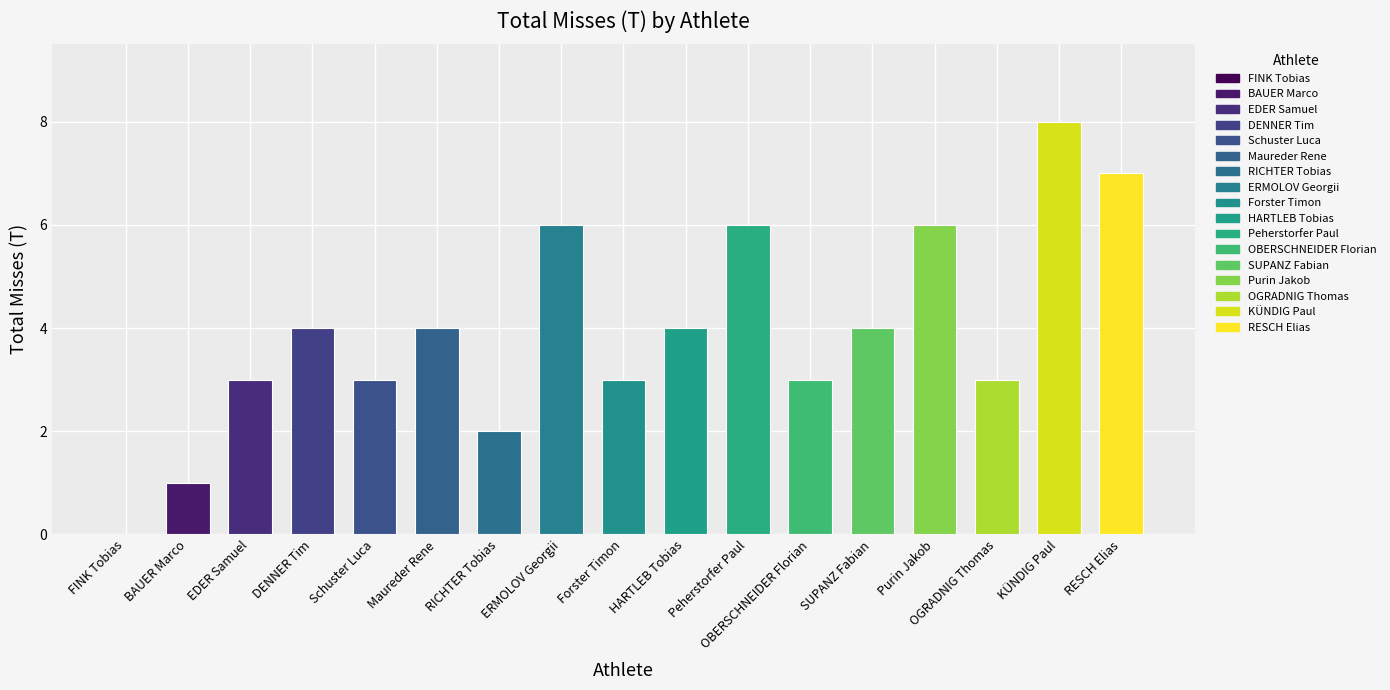

How many categories are shown in the chart?

17